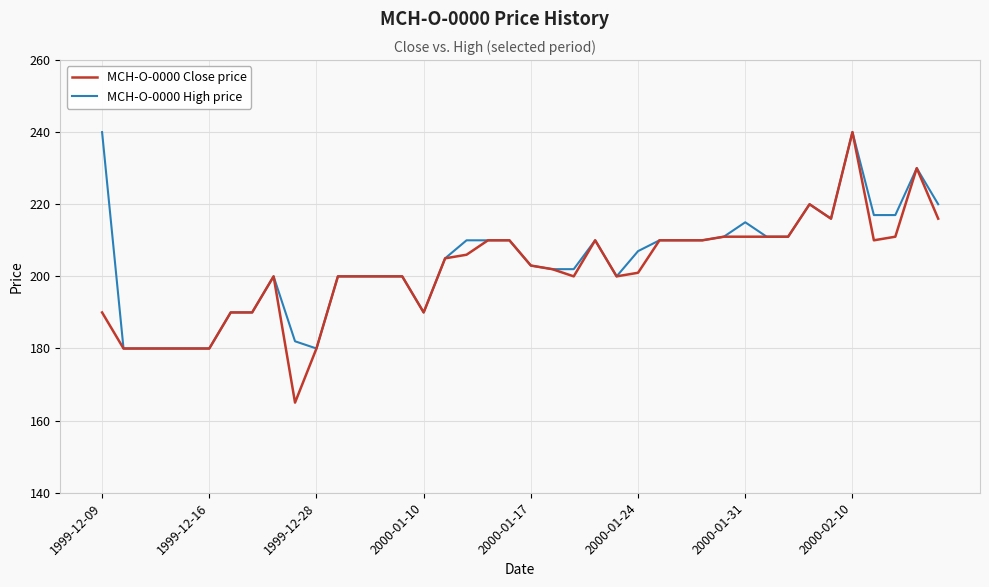

Which series has the largest range (max minus min)?

MCH-O-0000 Close price